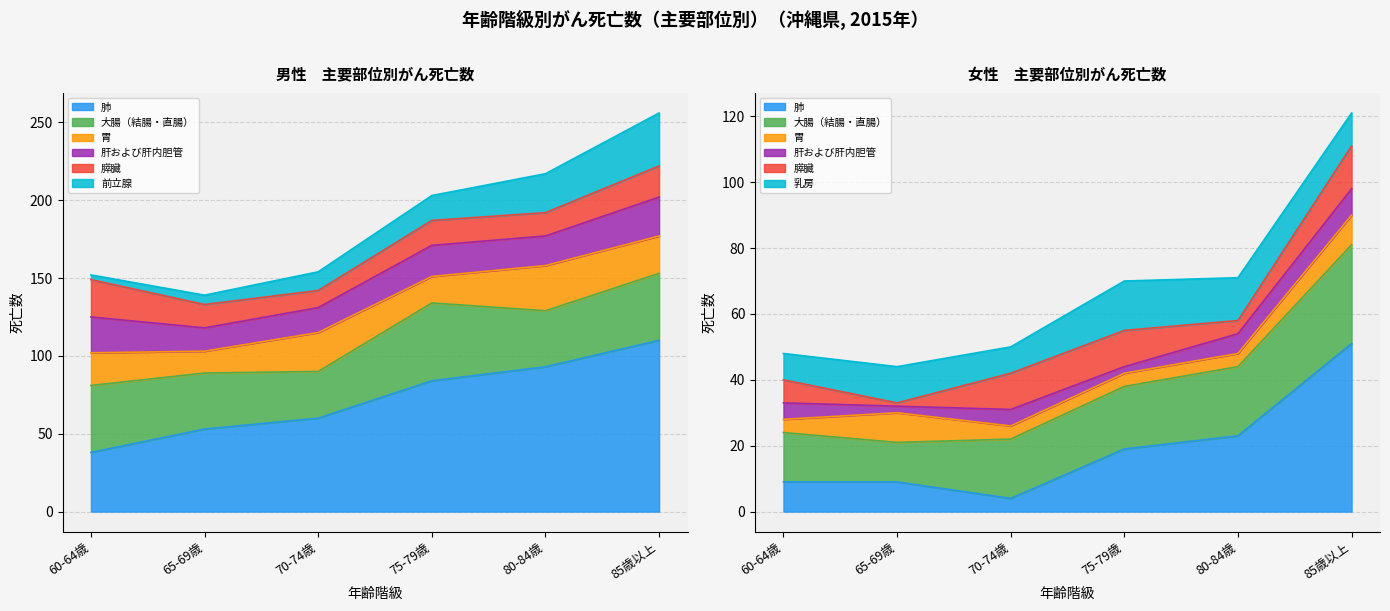

The 肝および肝内胆管 series shows 21 at 女. True or false?

False